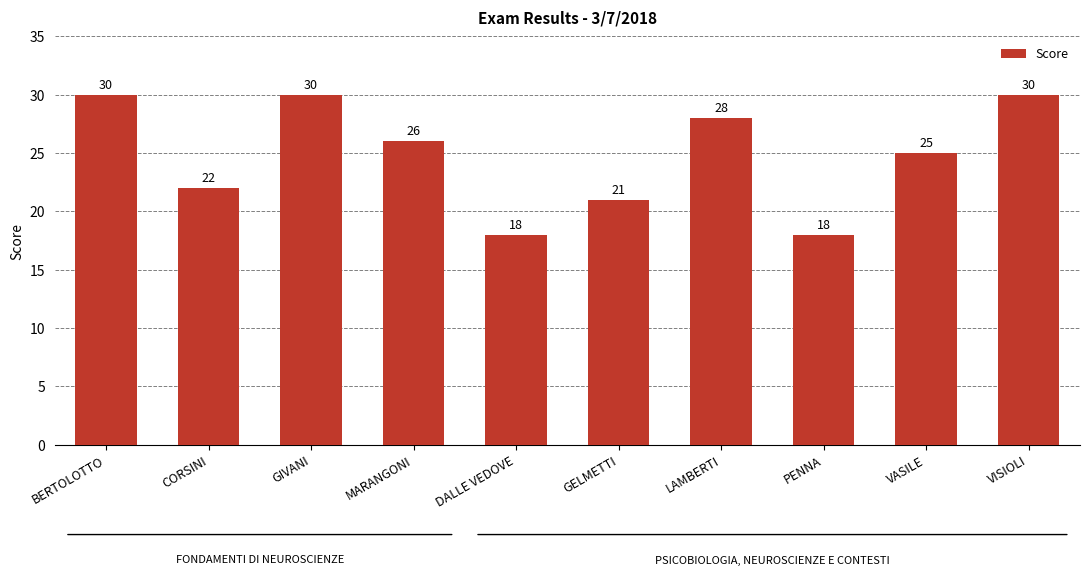

The value at VISIOLI is 12. True or false?

False